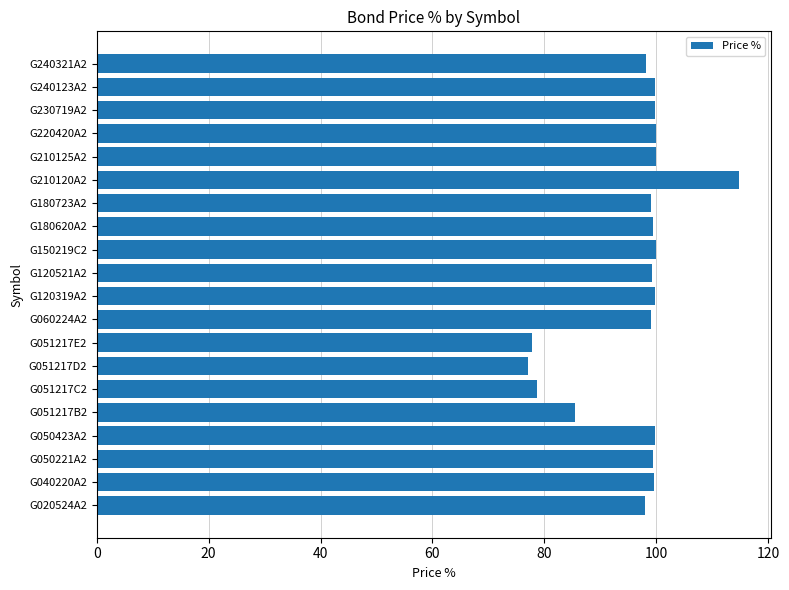

Is it true that the value at G051217B2 is 149.1?

False